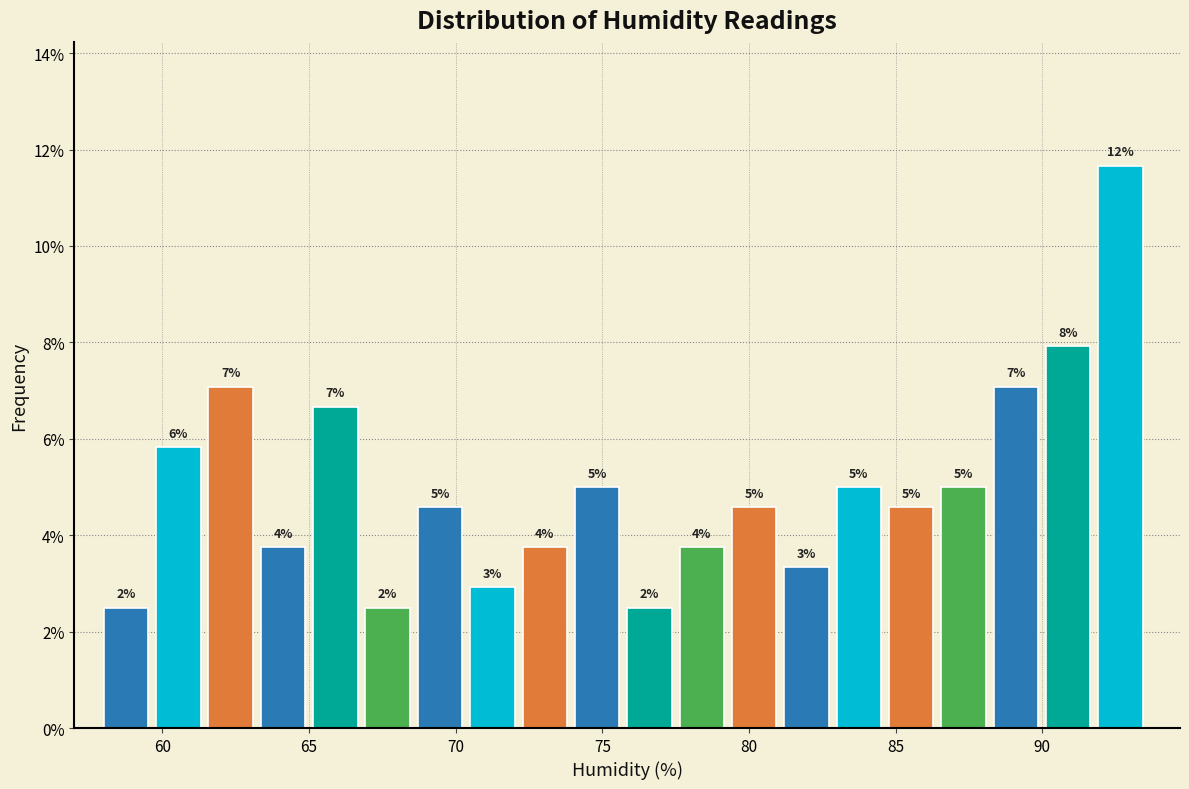

Read against the x-axis, roughly where is the centre of the tallest bar?

92.5